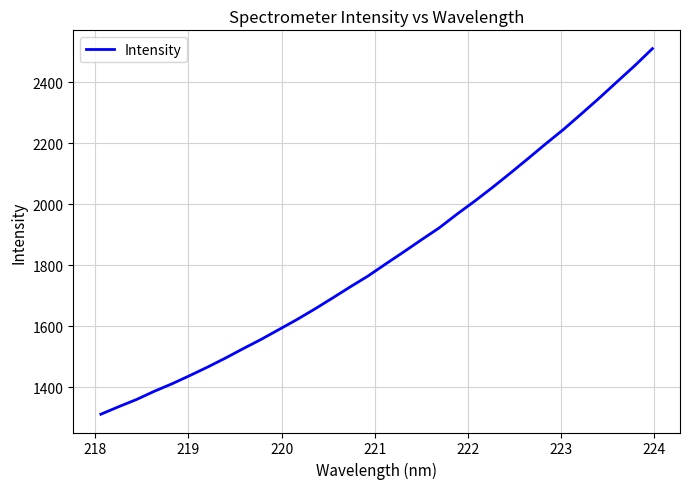

What is the difference between the maximum and minimum values?

1200.1